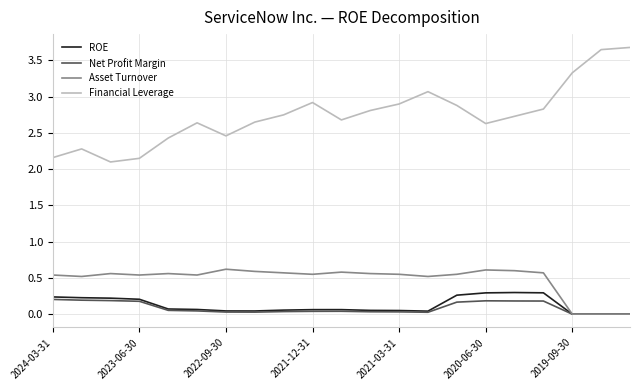

True or false: Net Profit Margin and Financial Leverage cross at least once.

False